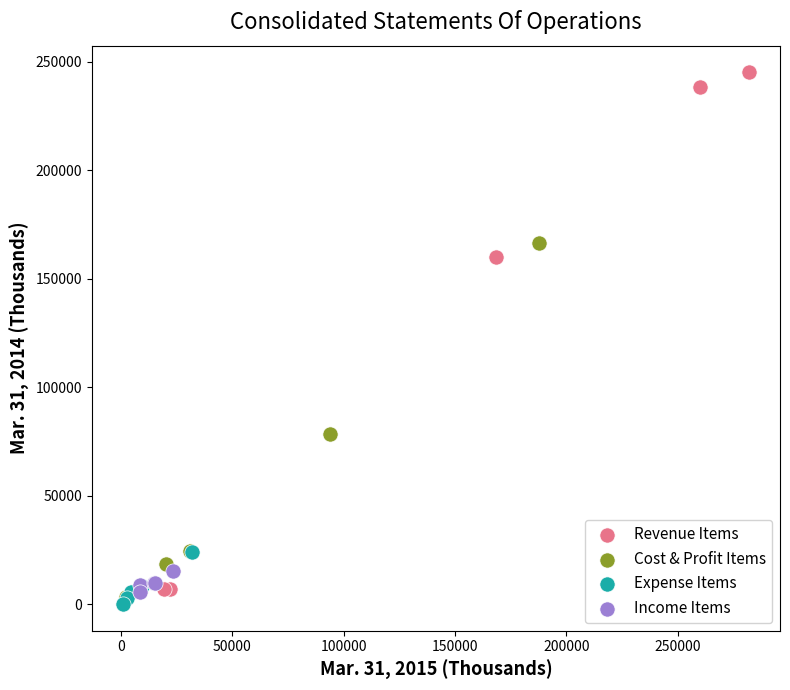

What are all the series names shown in the legend?

Revenue Items, Cost & Profit Items, Expense Items, Income Items